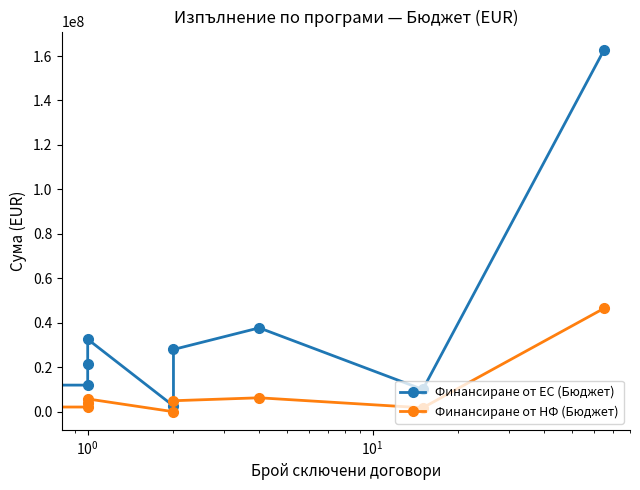

How many positive values does the Финансиране от НФ (Бюджет) series have?

8